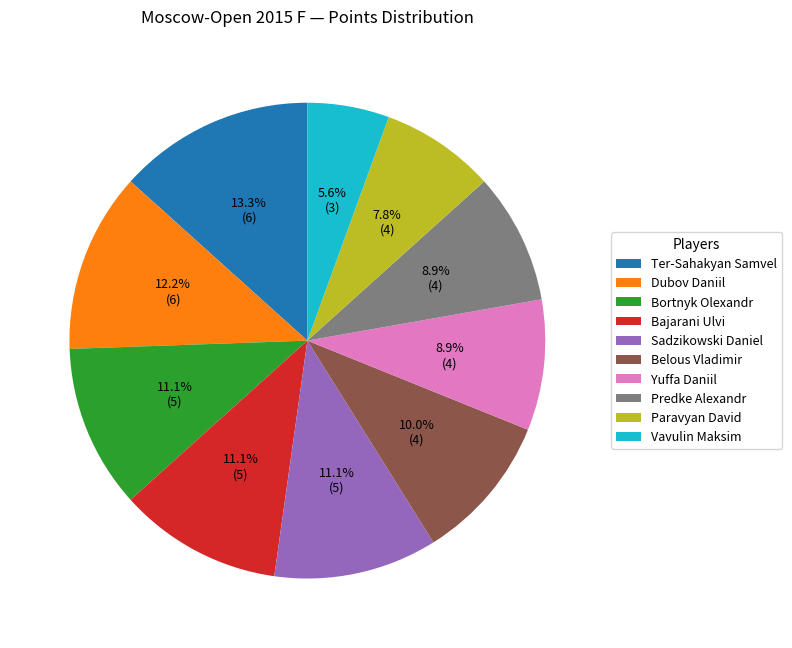

Which slice is the largest?

Ter-Sahakyan Samvel